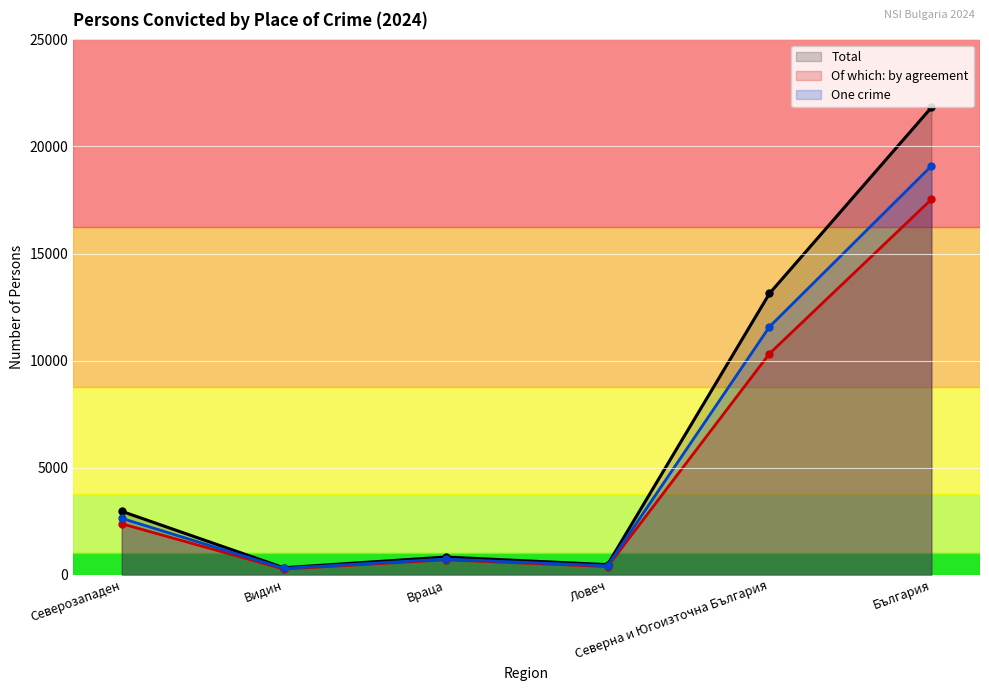

True or false: Of which: by agreement and One crime cross at least once.

False